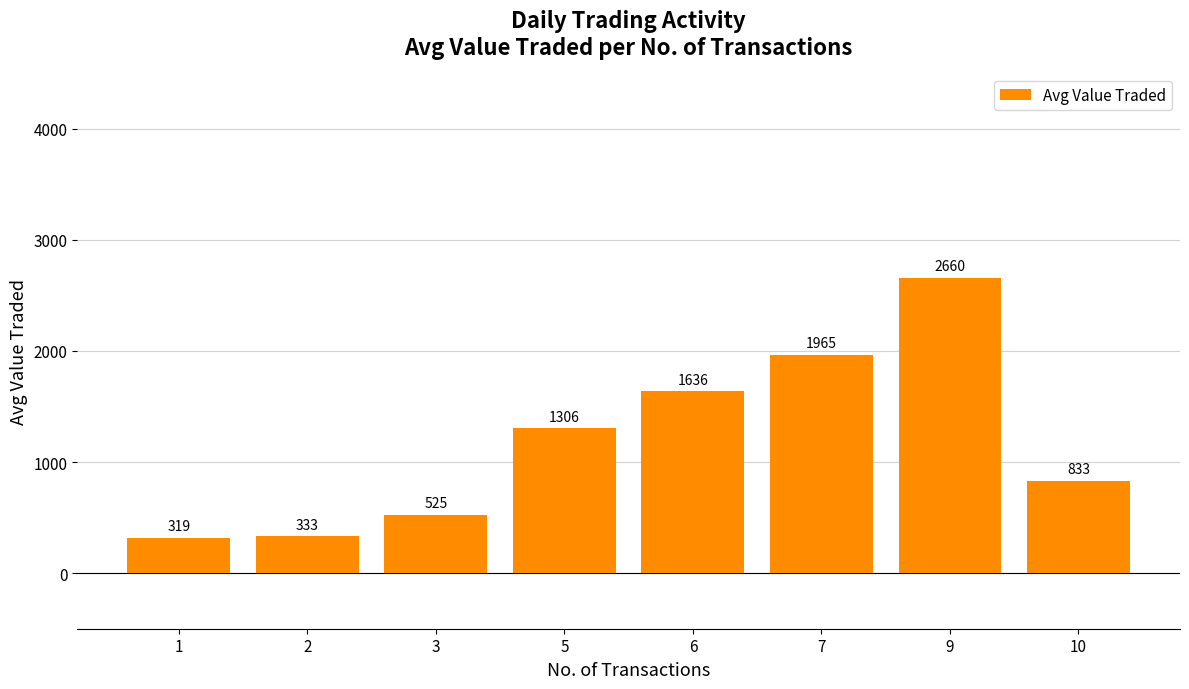

Between 6 and 9, which is larger?

9